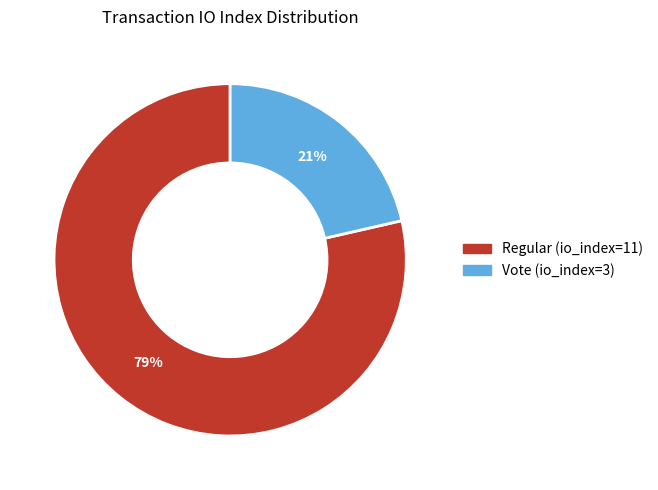

What percentage is the Regular (io_index=11) slice, to the nearest percent?

79%